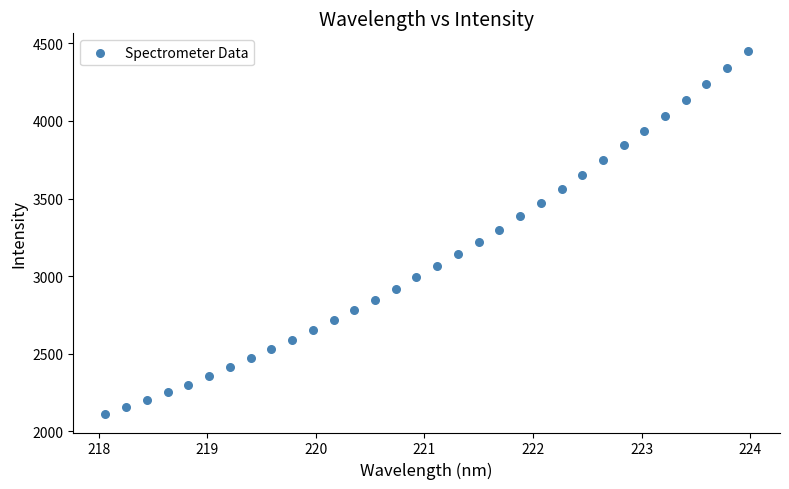

What is the range of Y values (max minus min)?

2338.4